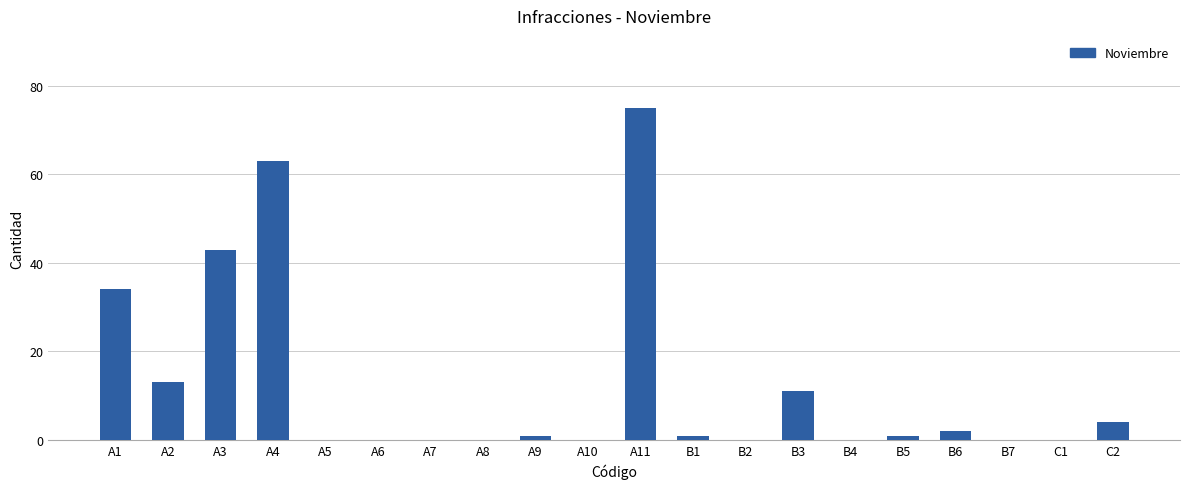

The value at A2 is 23. True or false?

False